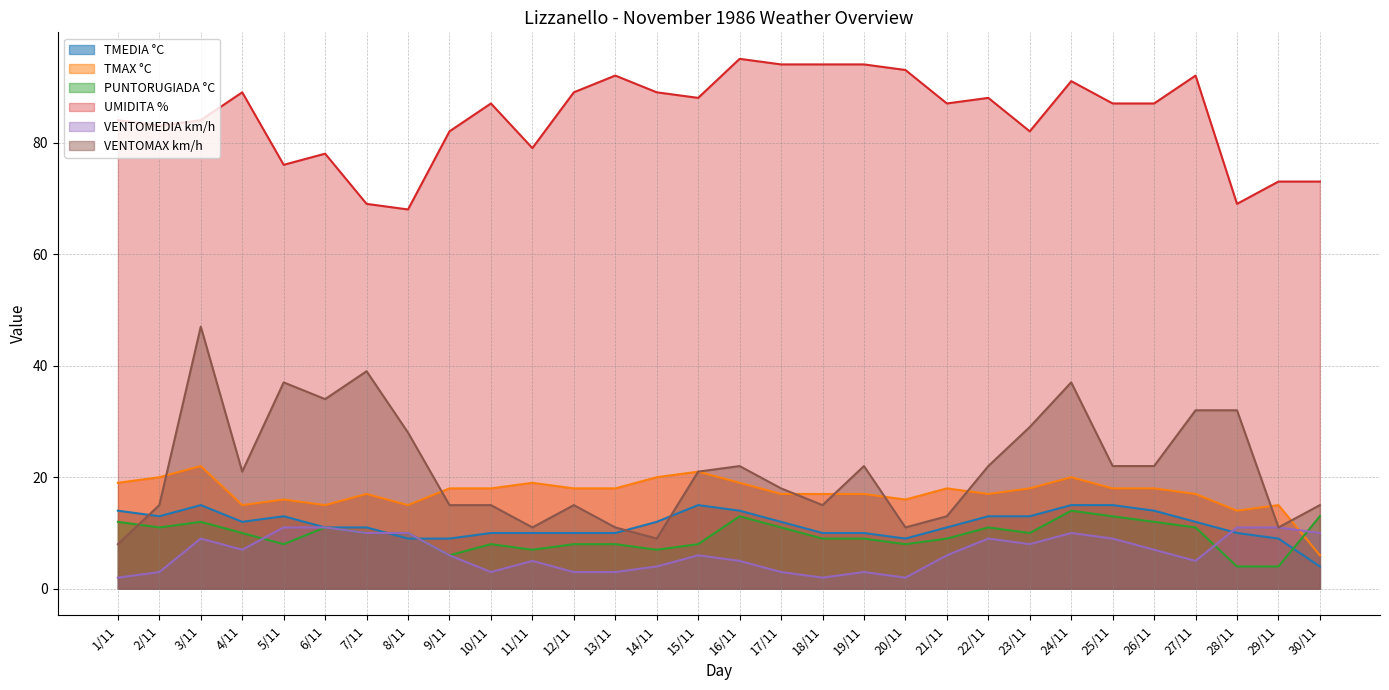

How many lines are shown in the chart?

6